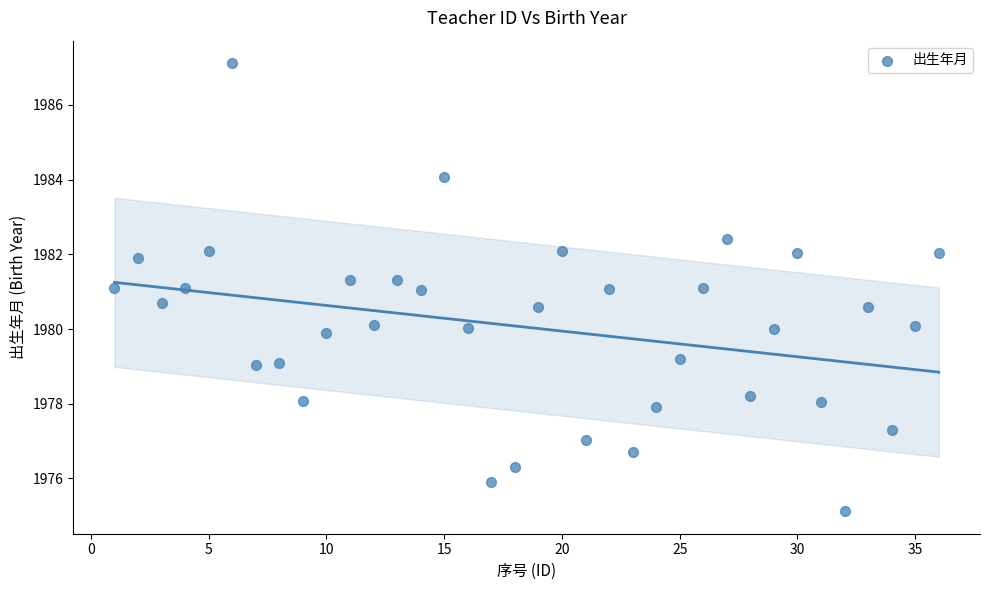

What is the range of Y values (max minus min)?

12.0